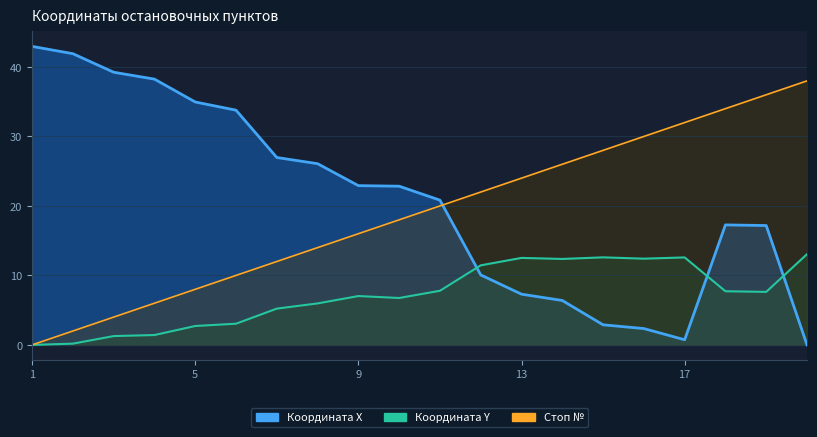

Between 2 and 12, which is larger?

2